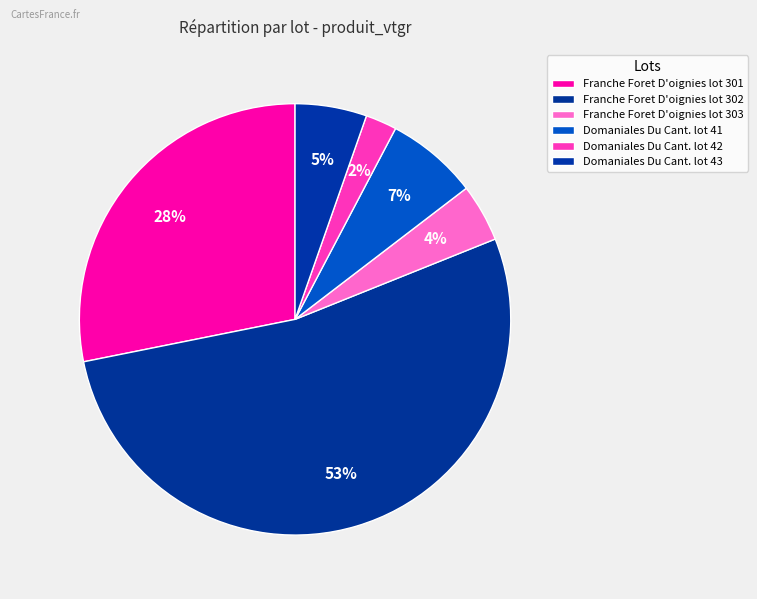

What is the majority slice?

Franche Foret D'oignies lot 302